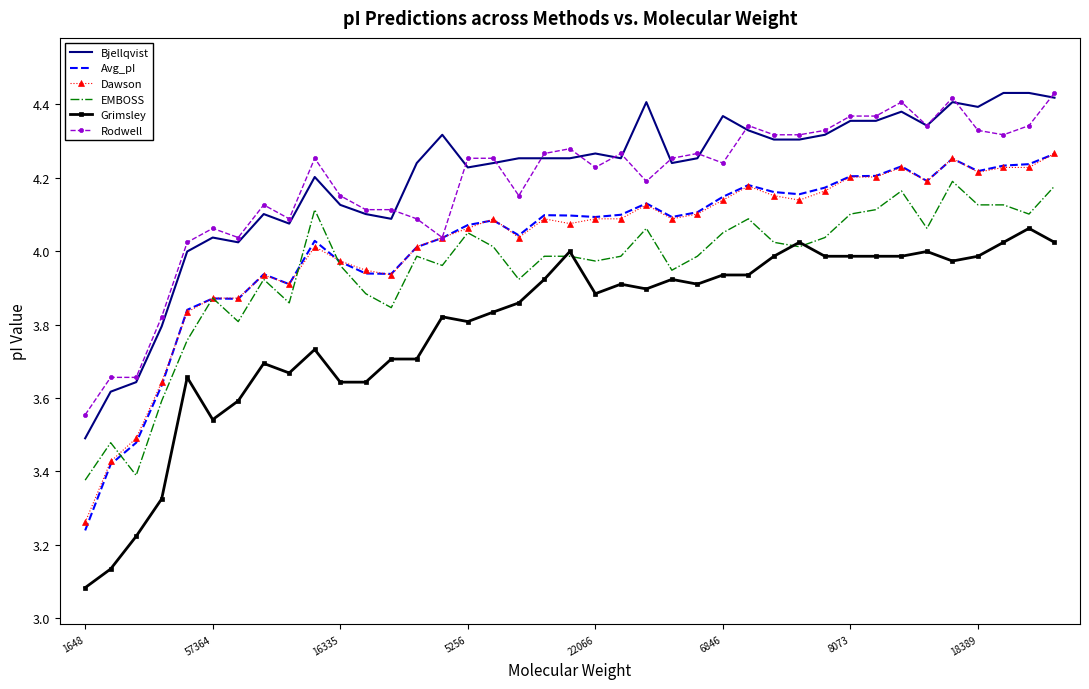

Which series has the largest range (max minus min)?

Avg_pI